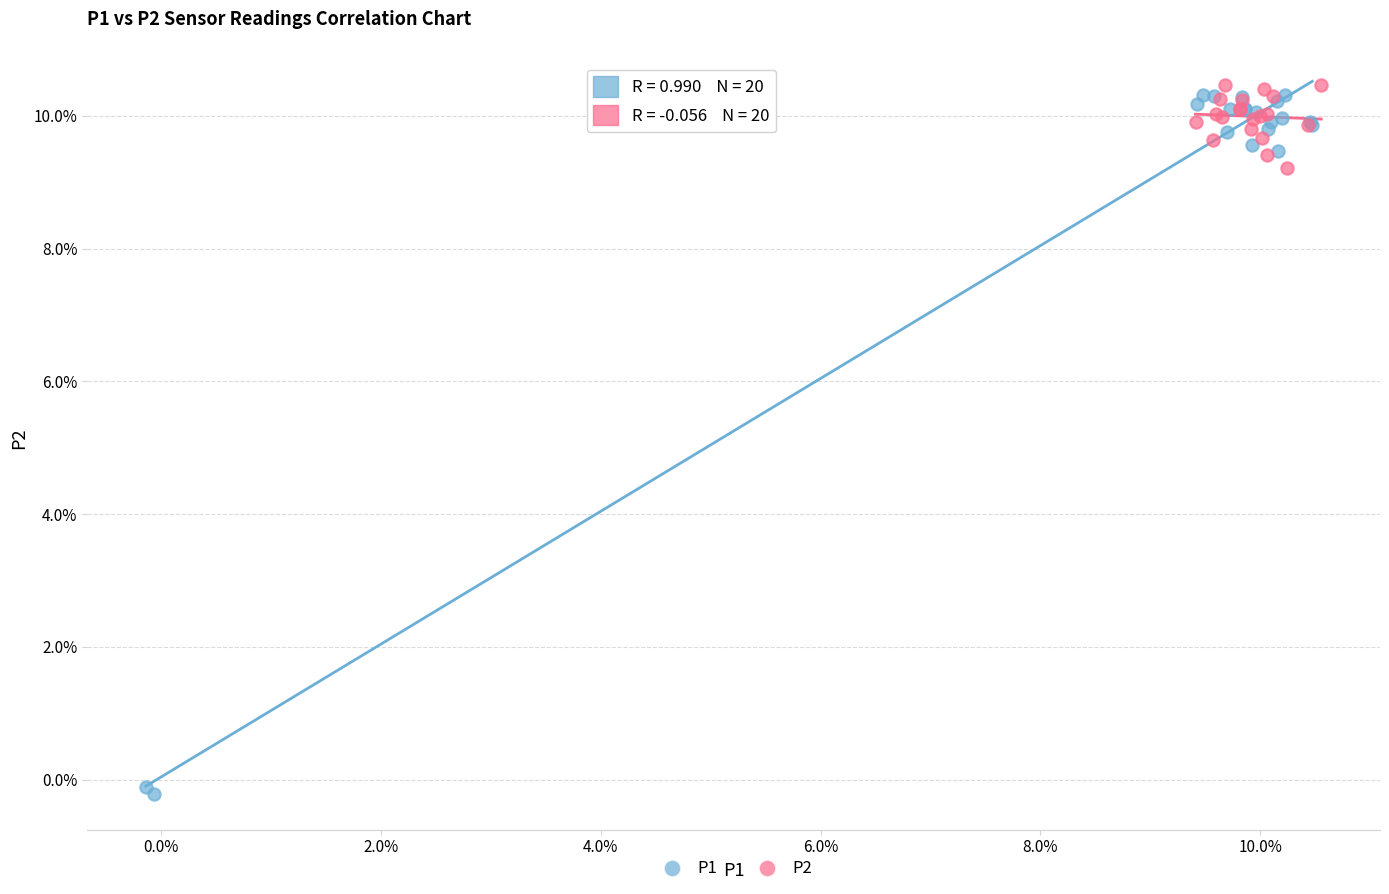

Which series reaches the maximum Y coordinate?

P2